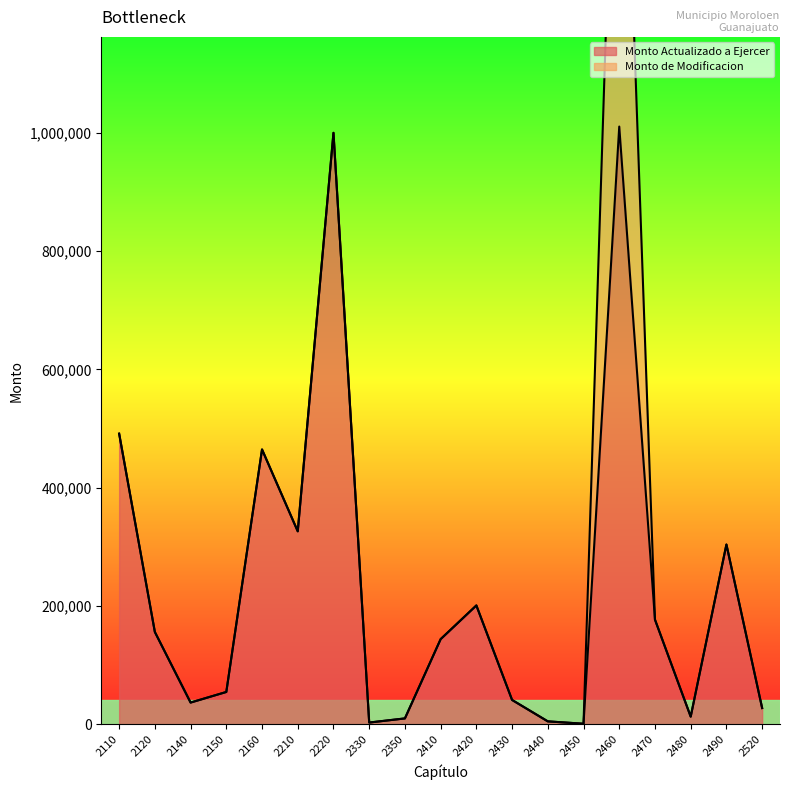

Rank the categories by value from lowest to highest.

2450, 2330, 2440, 2350, 2480, 2520, 2140, 2430, 2150, 2410, 2120, 2470, 2420, 2490, 2210, 2160, 2110, 2220, 2460